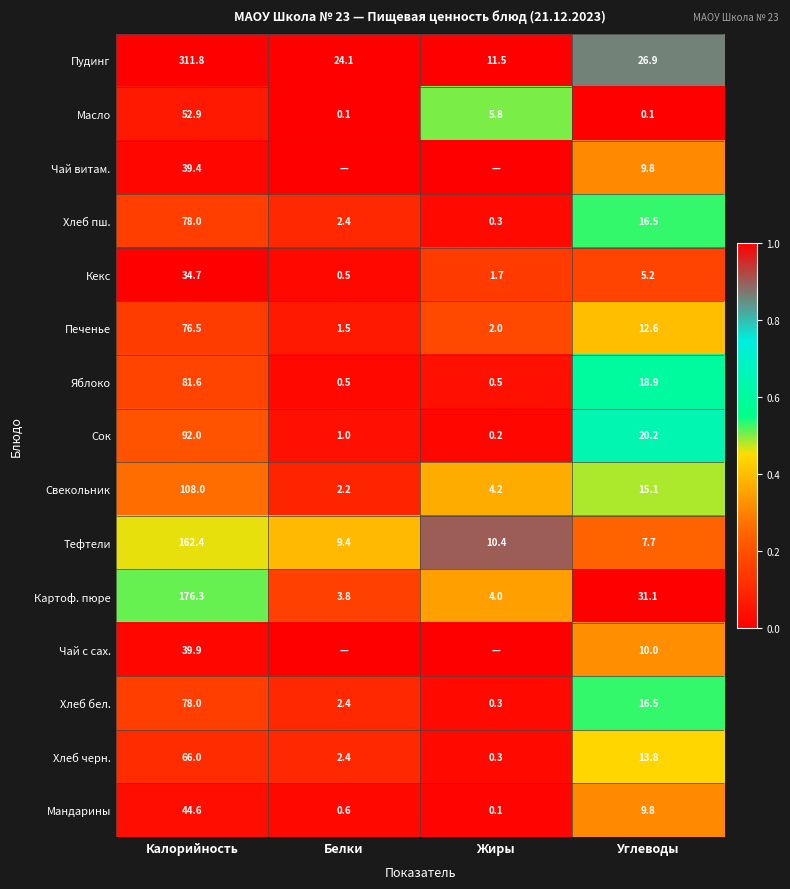

What is the total value across all series at Углеводы?

214.2